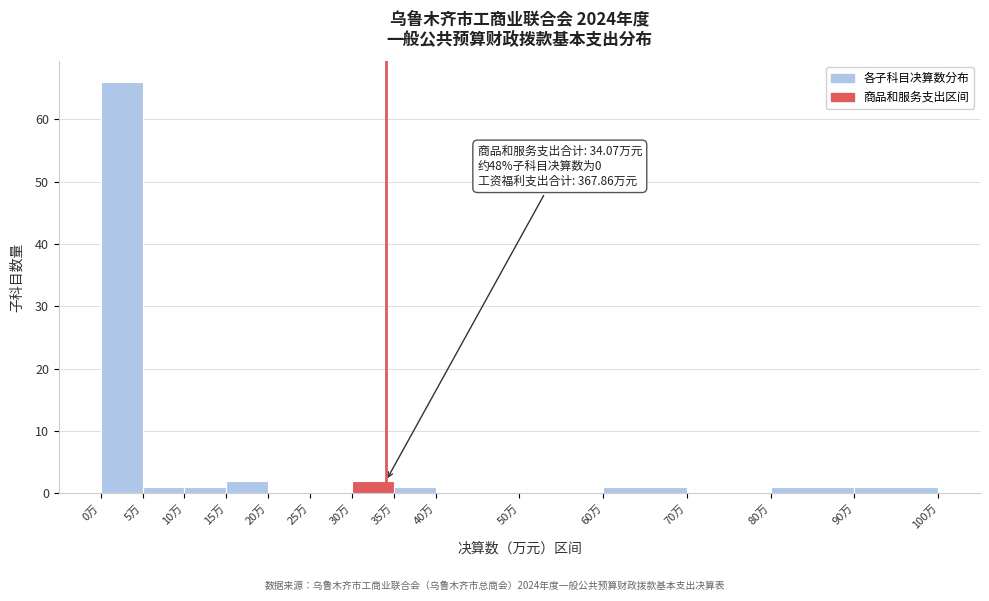

Which range on the x-axis has the tallest bar?

0 to 5